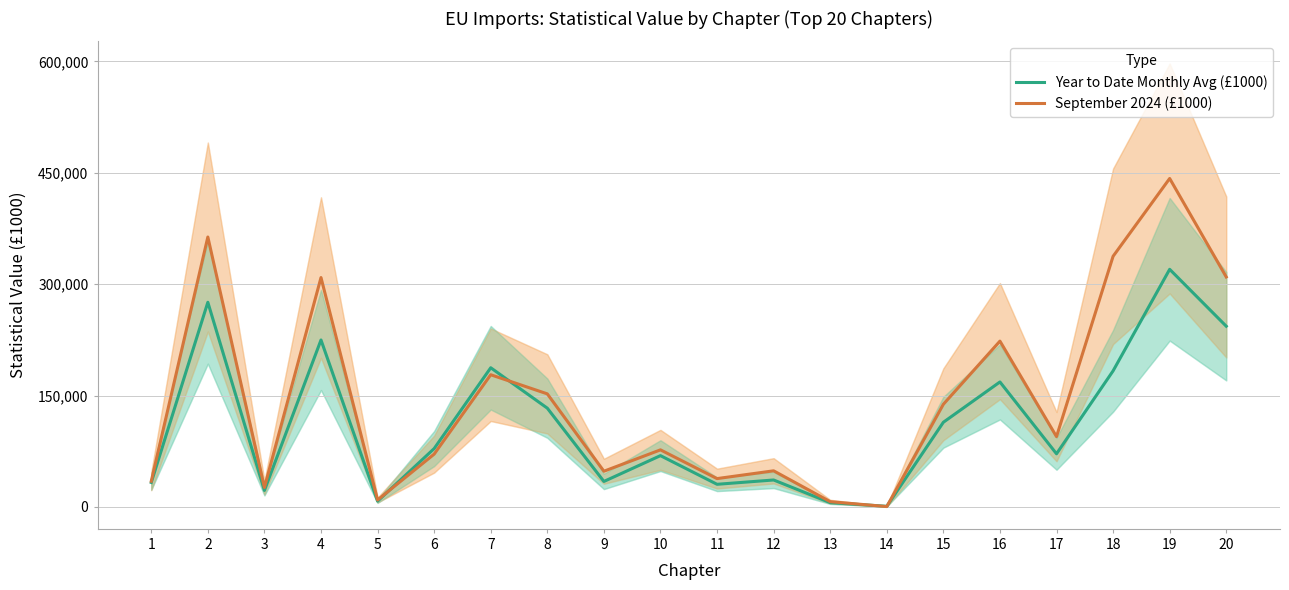

Rank the series at 5 from lowest to highest value.

Year to Date Monthly Avg (£1000), September 2024 (£1000)